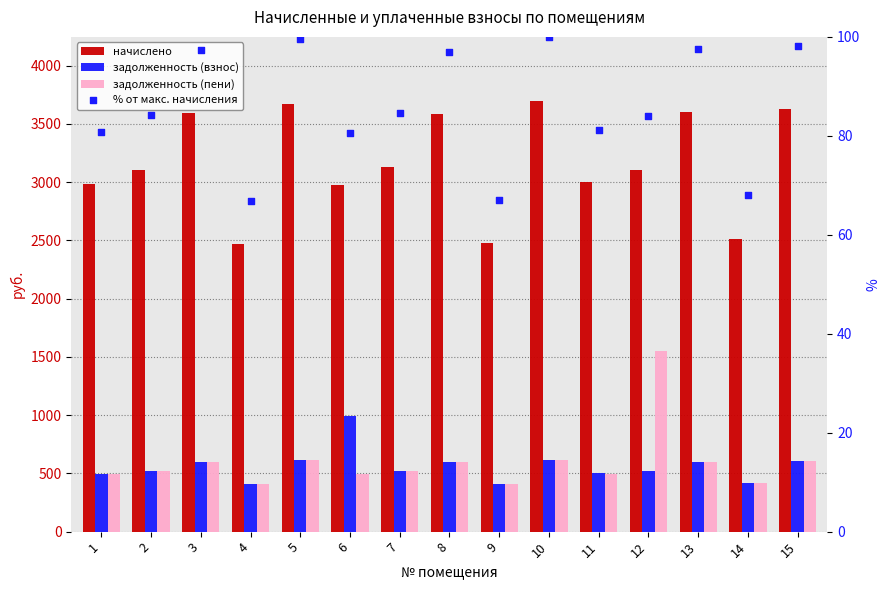

Which series has the widest spread of Y values?

начислено